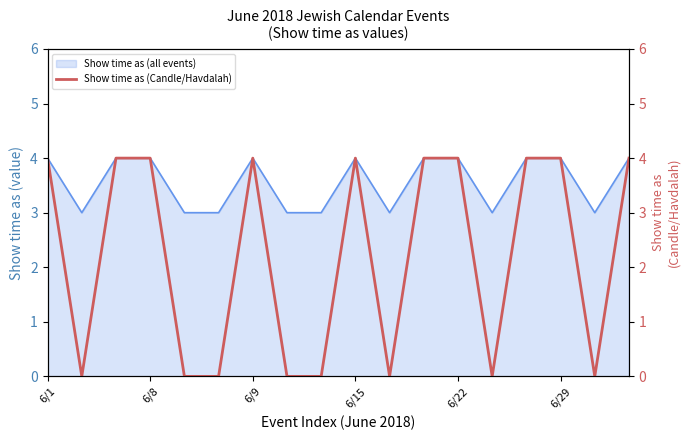

The Show time as (all events) series shows 4 at 6/9. True or false?

True